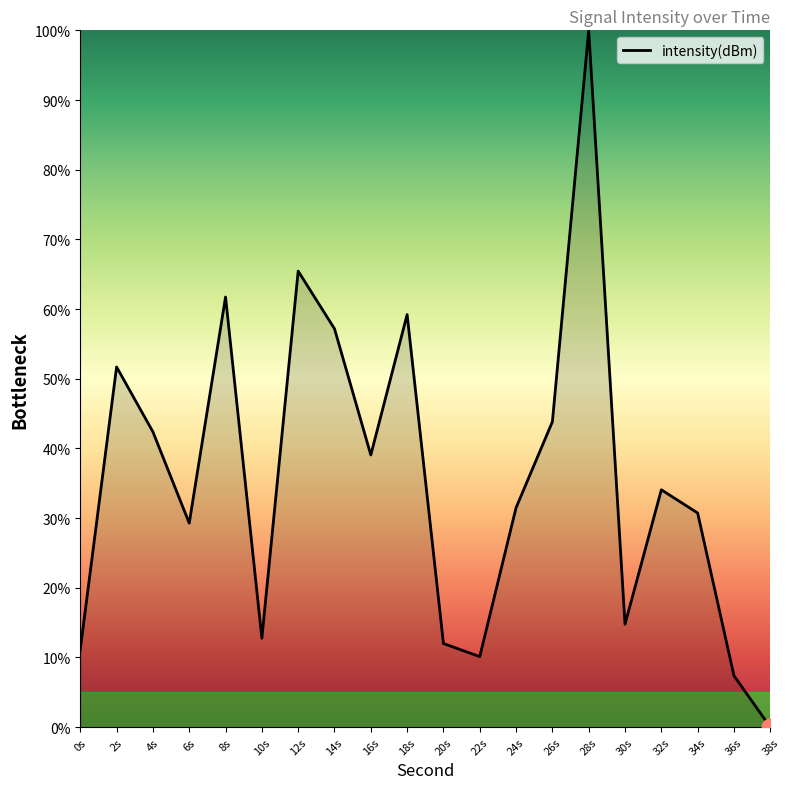

How many distinct data groups are displayed?

1